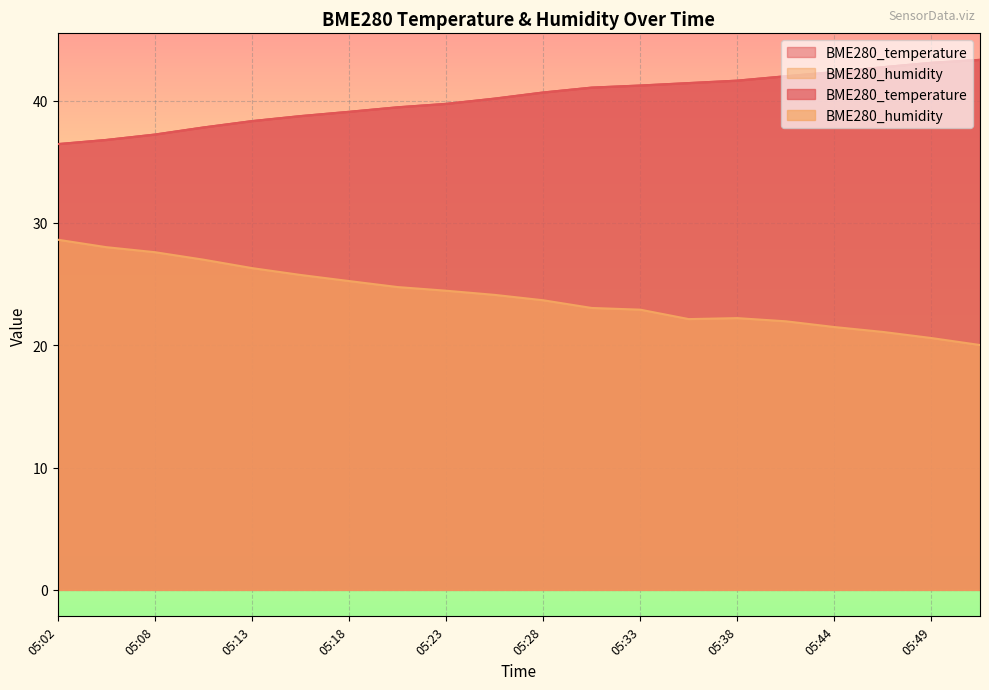

The BME280_humidity series shows 37.2 at 05:20. True or false?

False